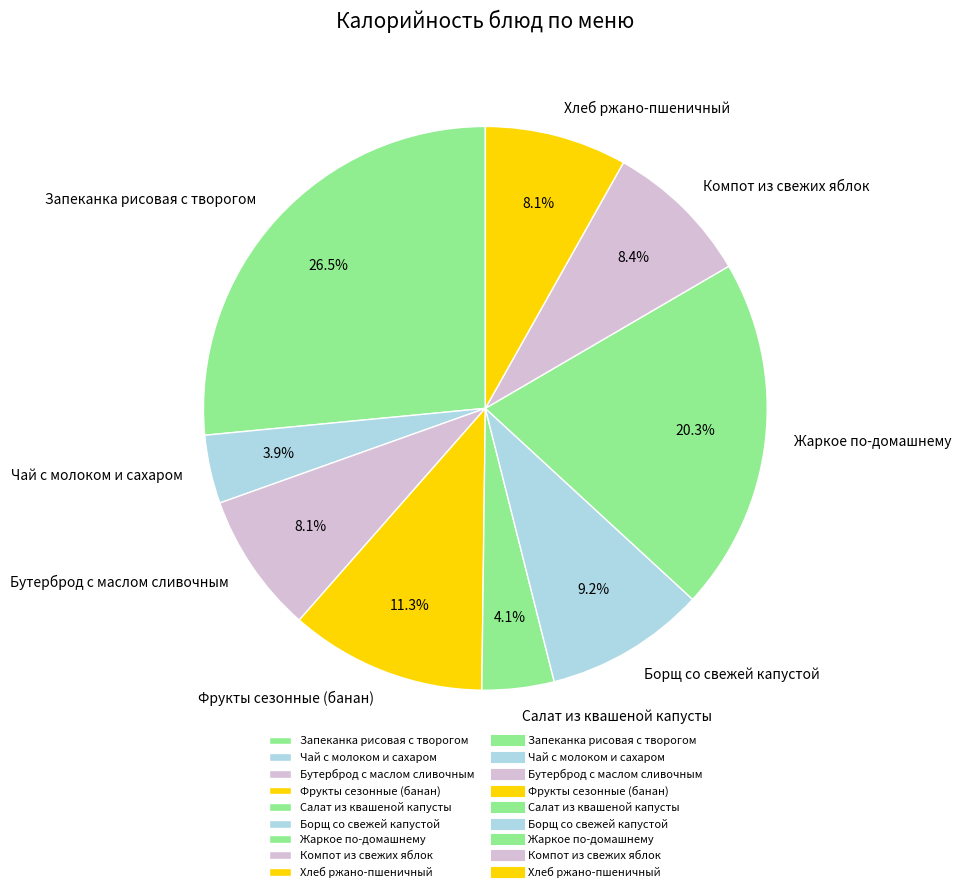

To the nearest percent, what percentage of the pie is Компот из свежих яблок?

8%